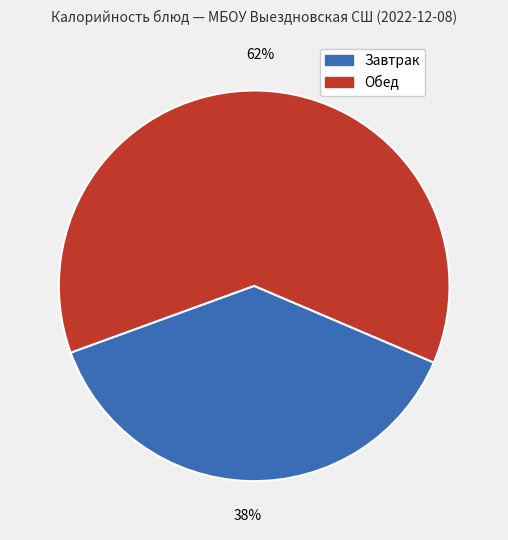

How many segments does this pie chart have?

2